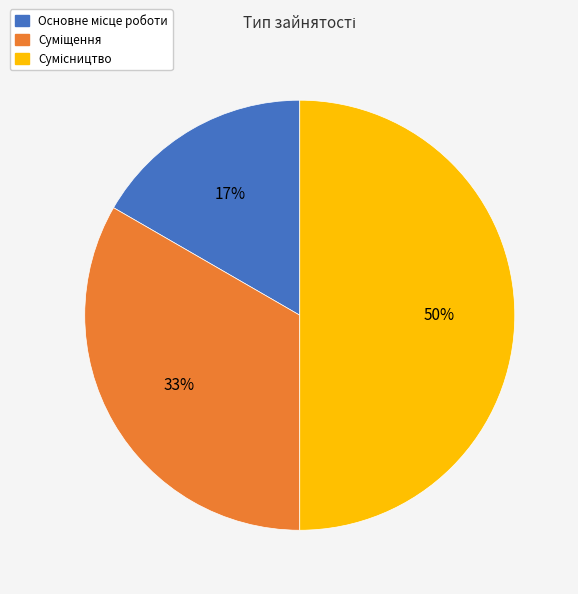

To the nearest percent, what is the average slice percentage?

33%